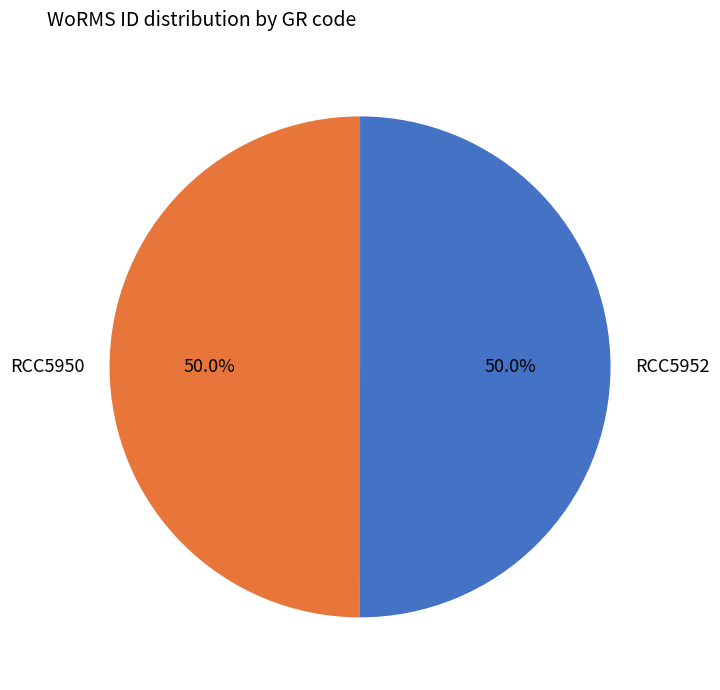

Approximately how many times larger is the value at RCC5952 compared to RCC5950?

1.0